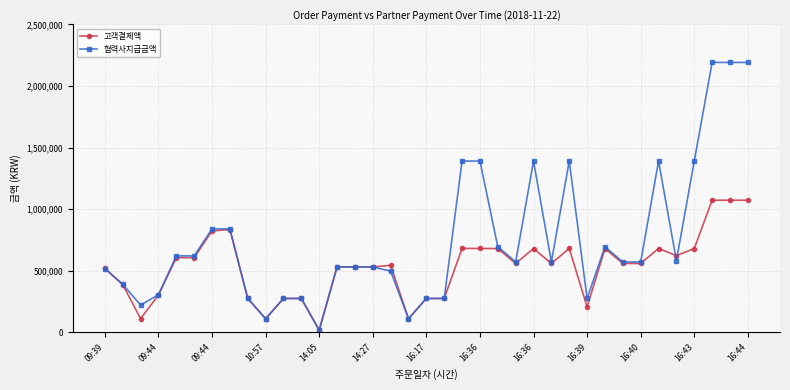

What are all the series names shown in the legend?

고객결제액, 협력사지급금액